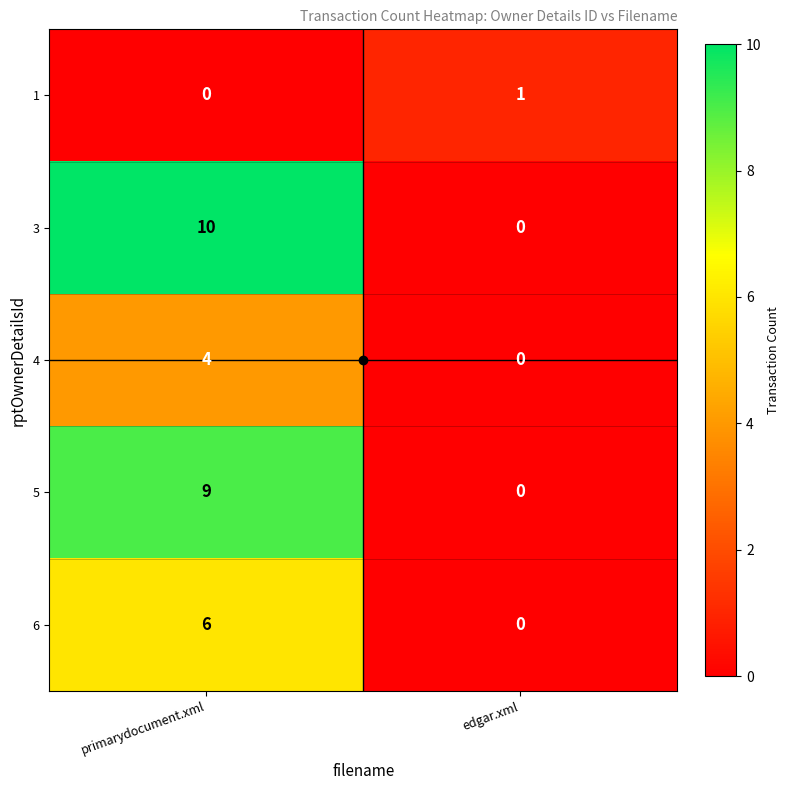

What is the total value across all series at primarydocument.xml?

29